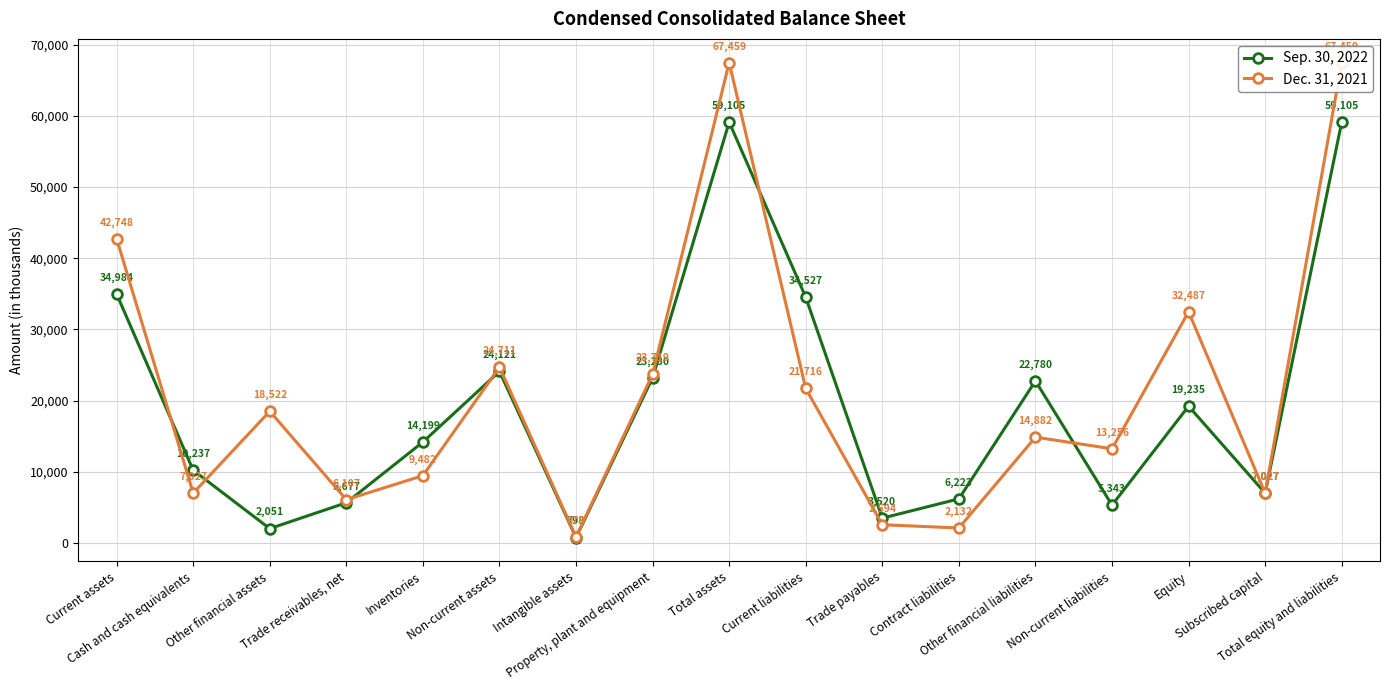

What is the value of the Sep. 30, 2022 point at the 17th from the left?

59105